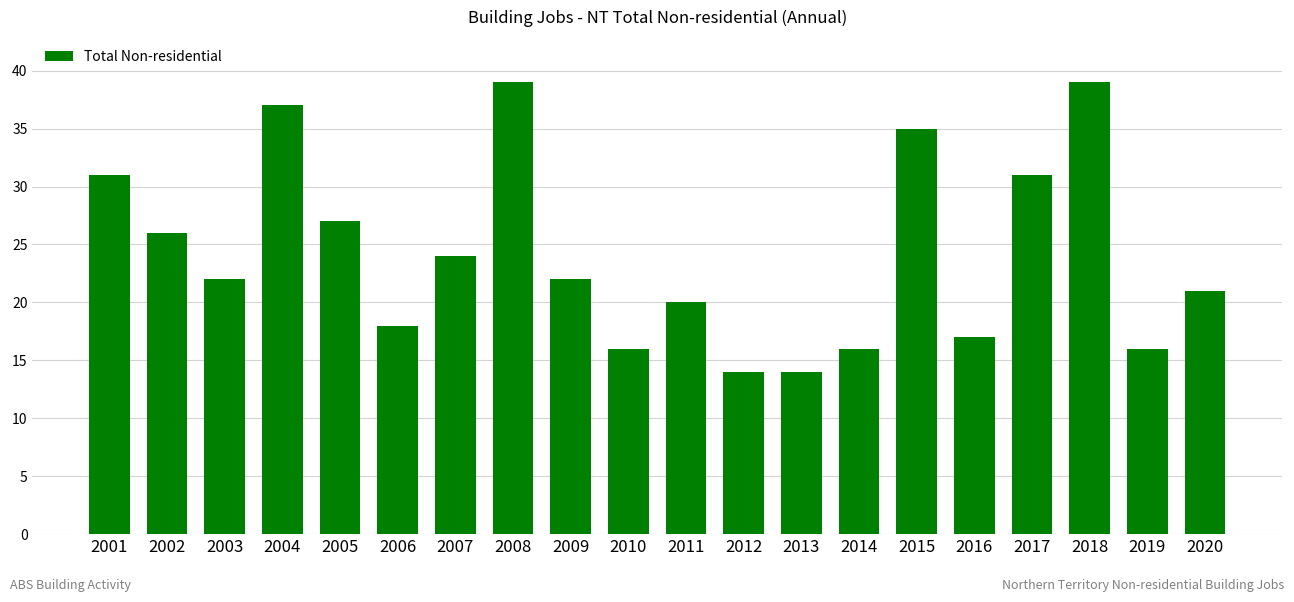

Between 2016 and 2003, which is larger?

2003